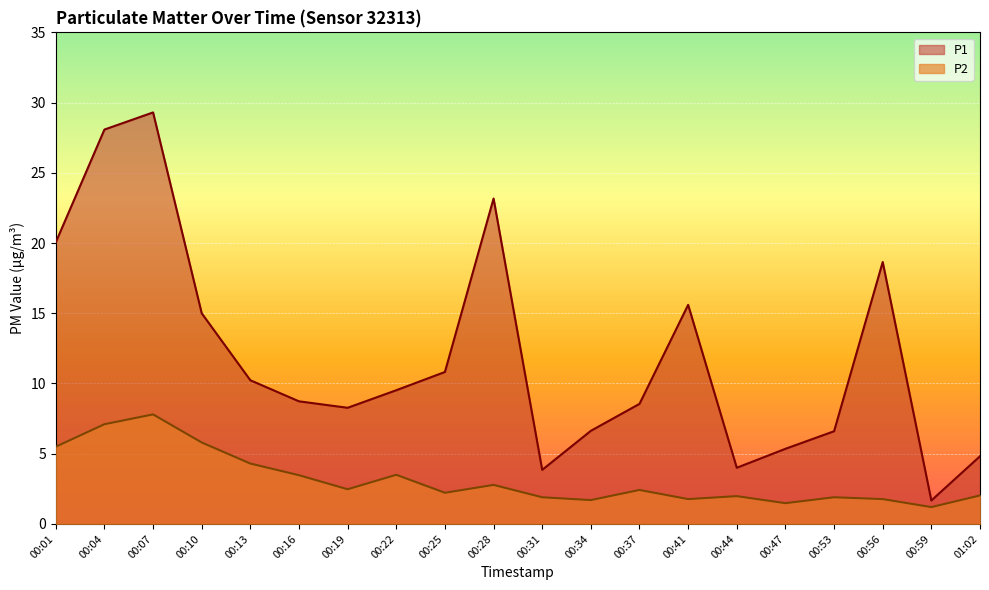

What are all the series names shown in the legend?

P1, P2